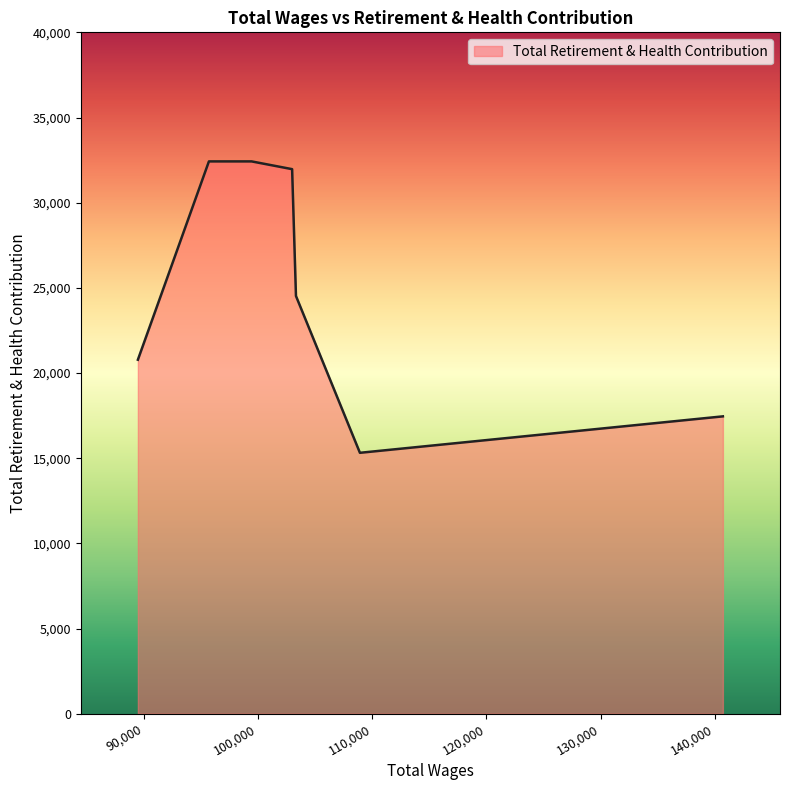

What is the smallest value displayed?

15317